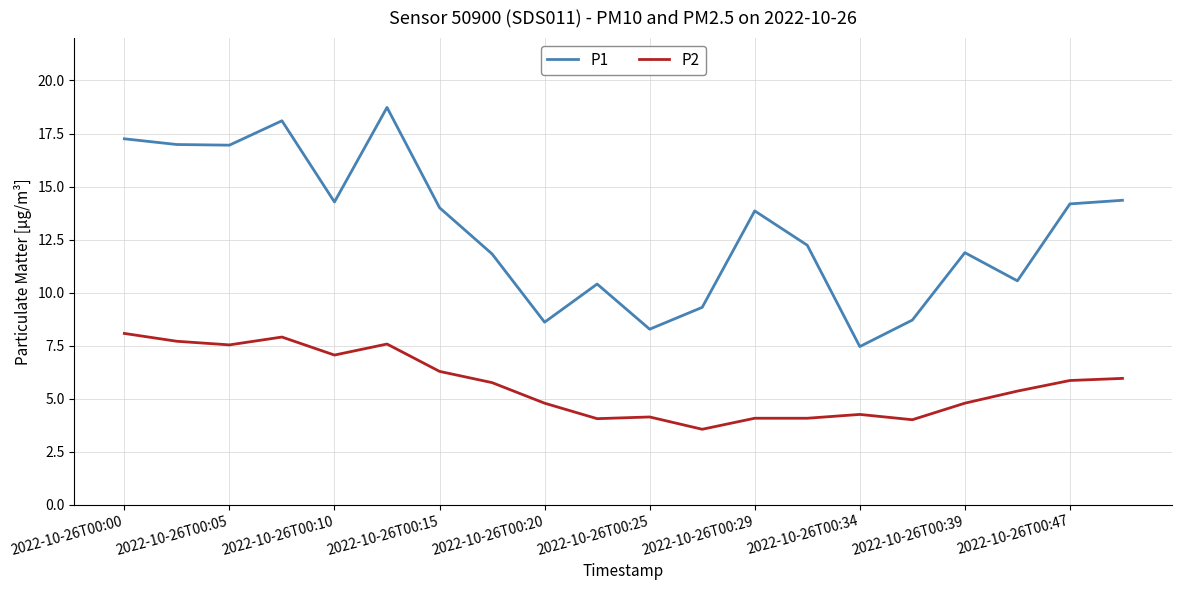

How many values in the P1 series exceed 13?

10